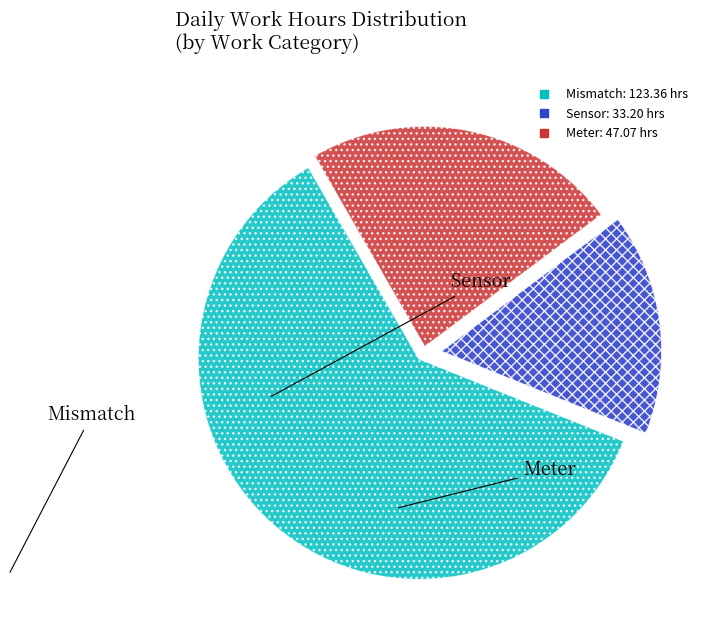

Does any single category account for the majority?

Yes